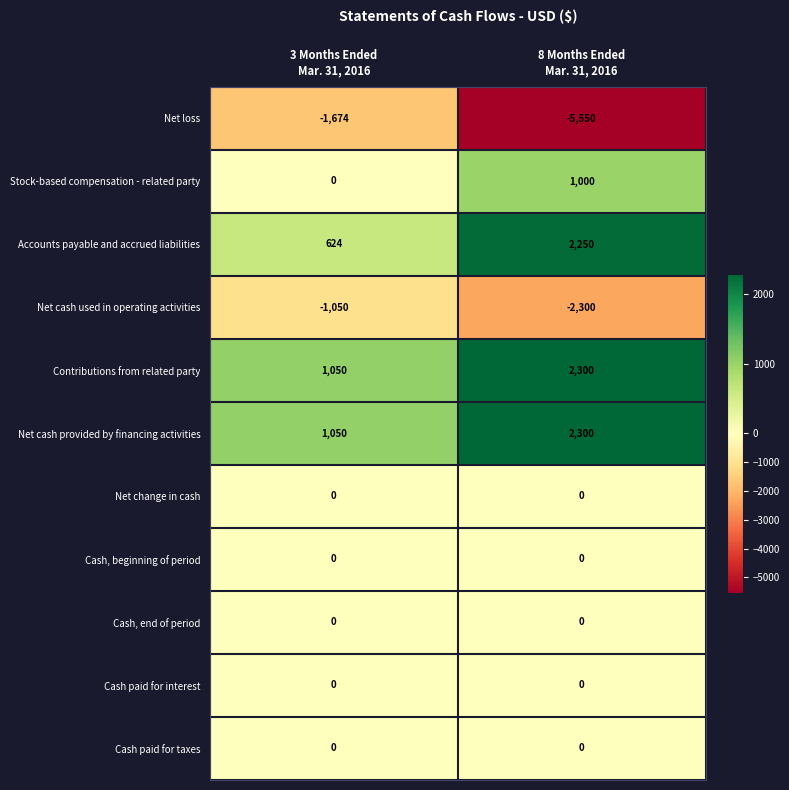

Which series has the largest range (max minus min)?

Net loss